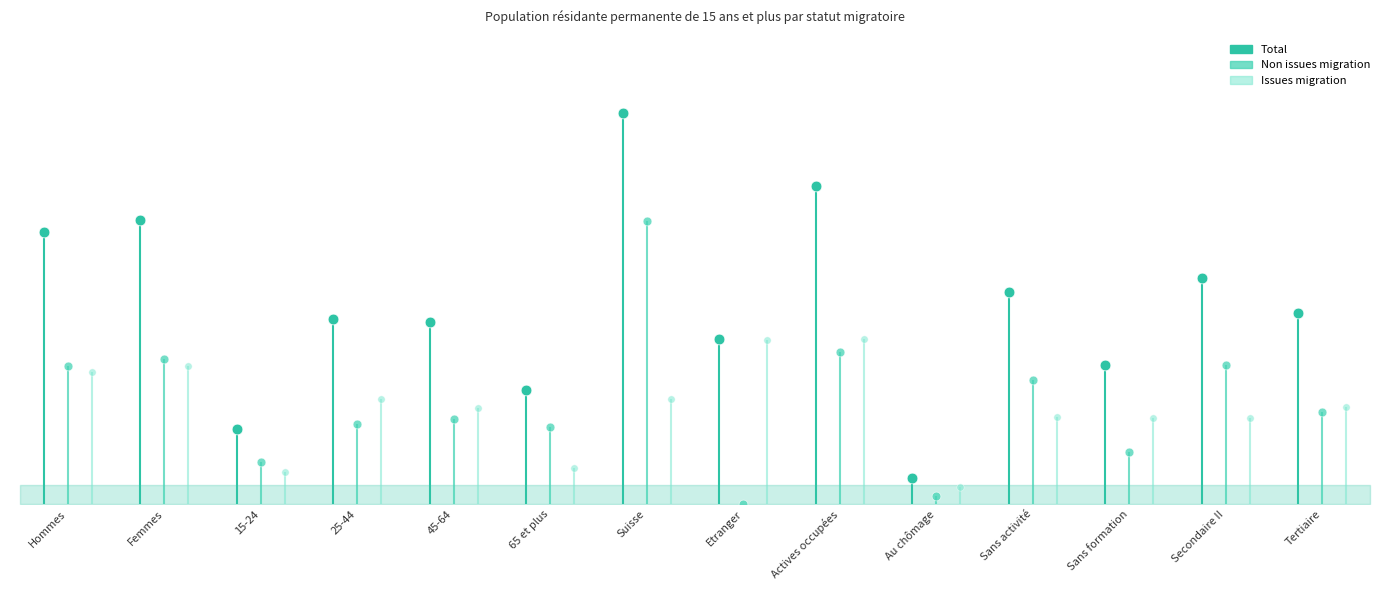

At which category is the sum across all series the highest?

Suisse